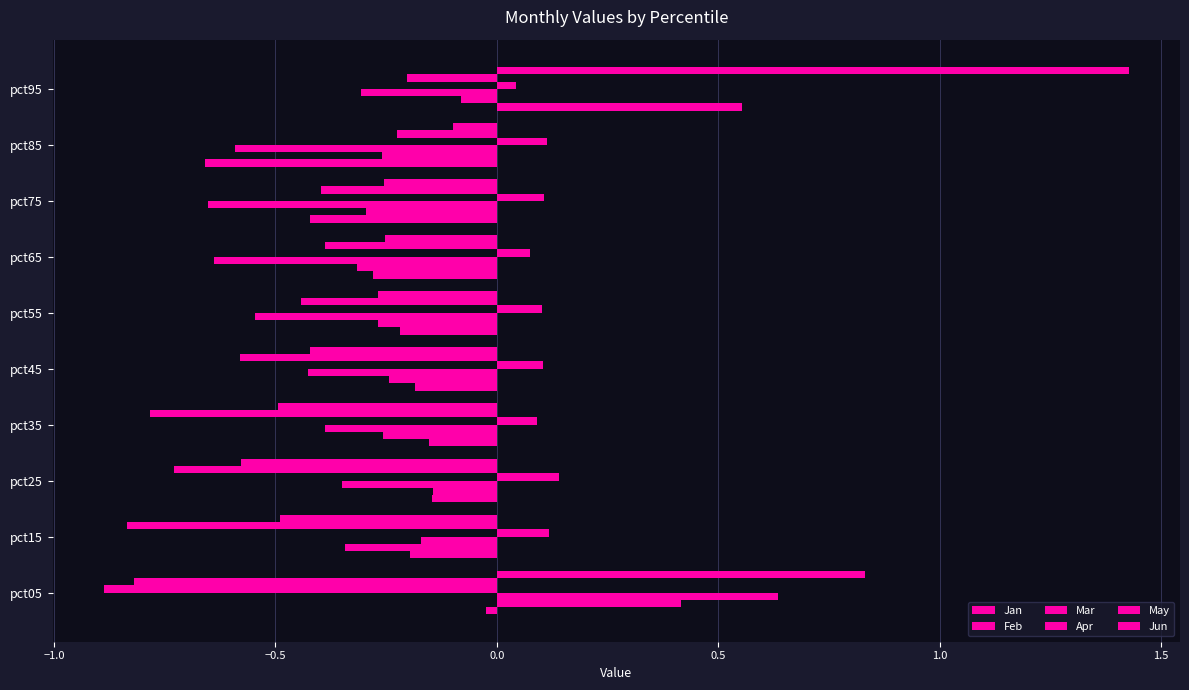

How many data points does each series have?

10